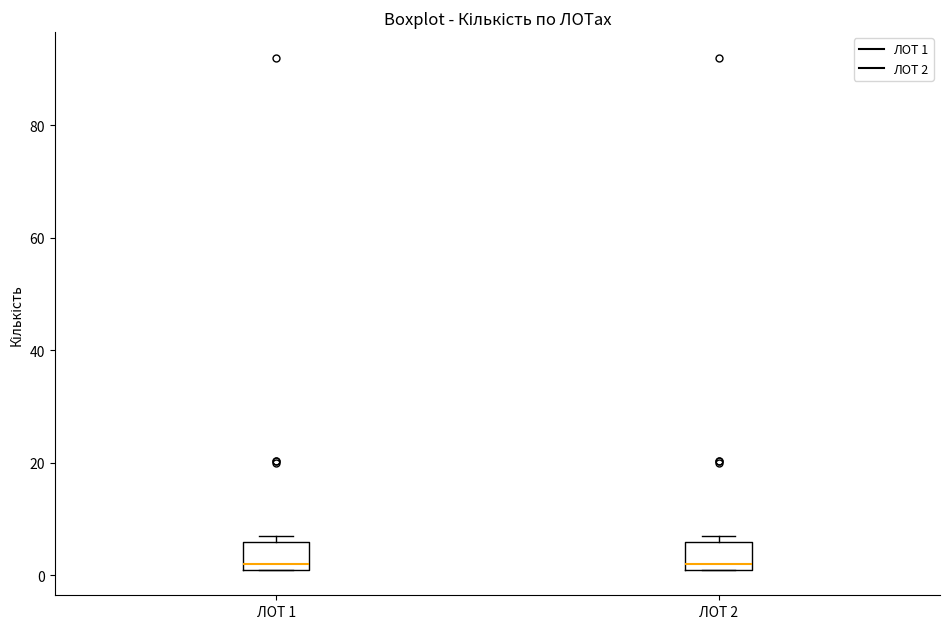

Where is the upper edge of the box for ЛОТ 1 on the y-axis? The values are not printed on the chart, so give them approximately, as read against the axis.

6